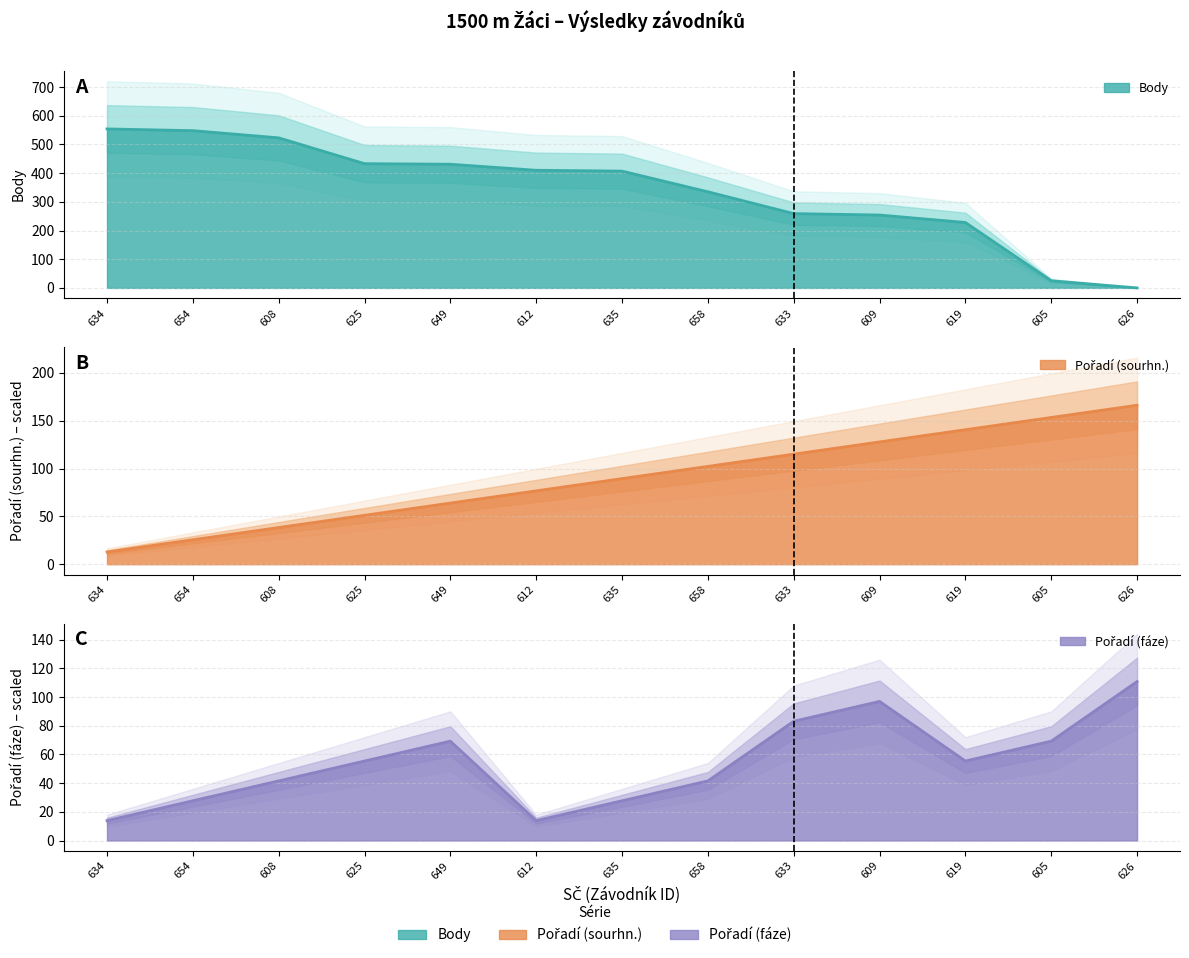

What is the difference between the highest and lowest values at 635?

379.3